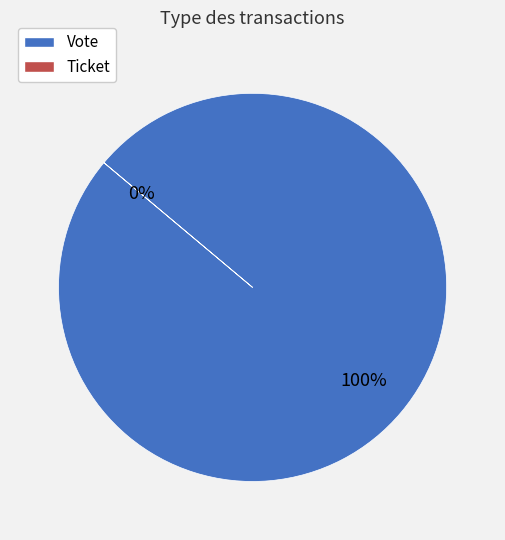

What percentage is NOT represented by Ticket?

100.0%